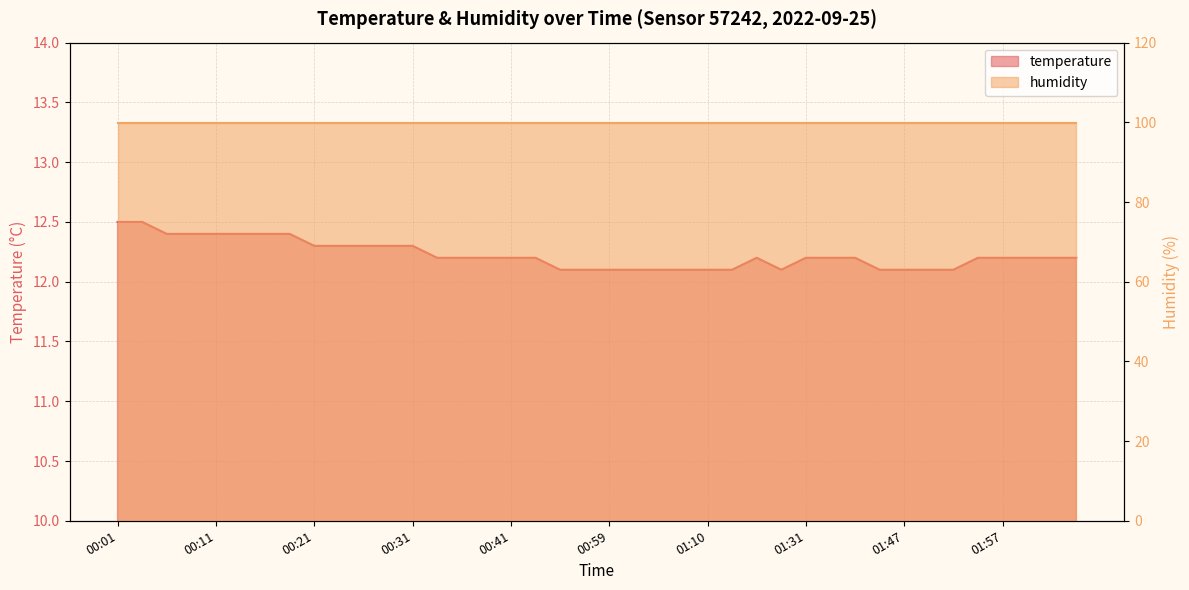

The chart shows a value of 12.1 at 01:07. True or false?

True